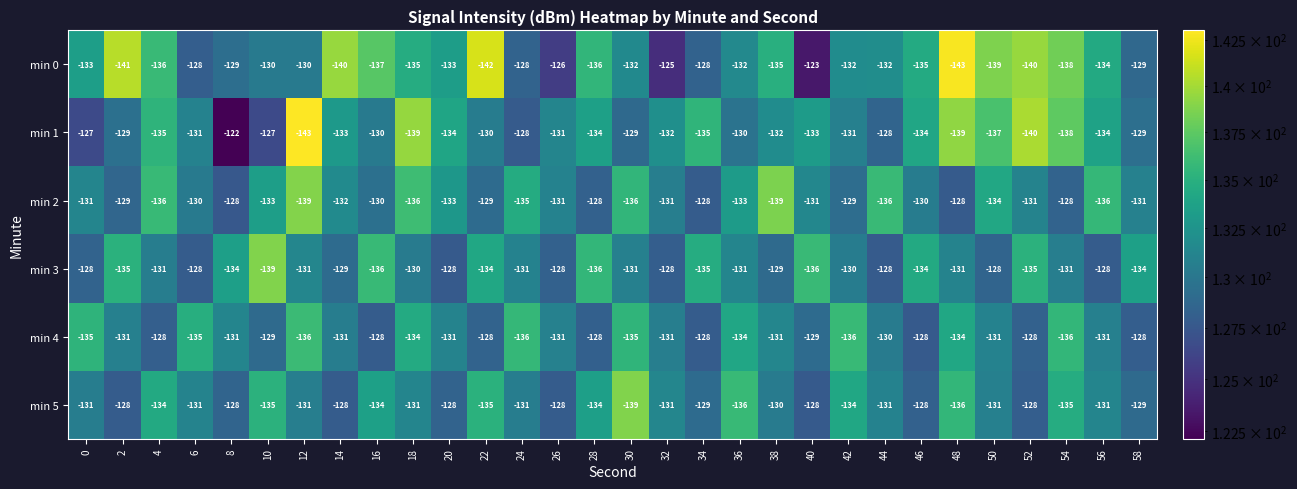

Which series changed the most between 6 and 32?

min 4